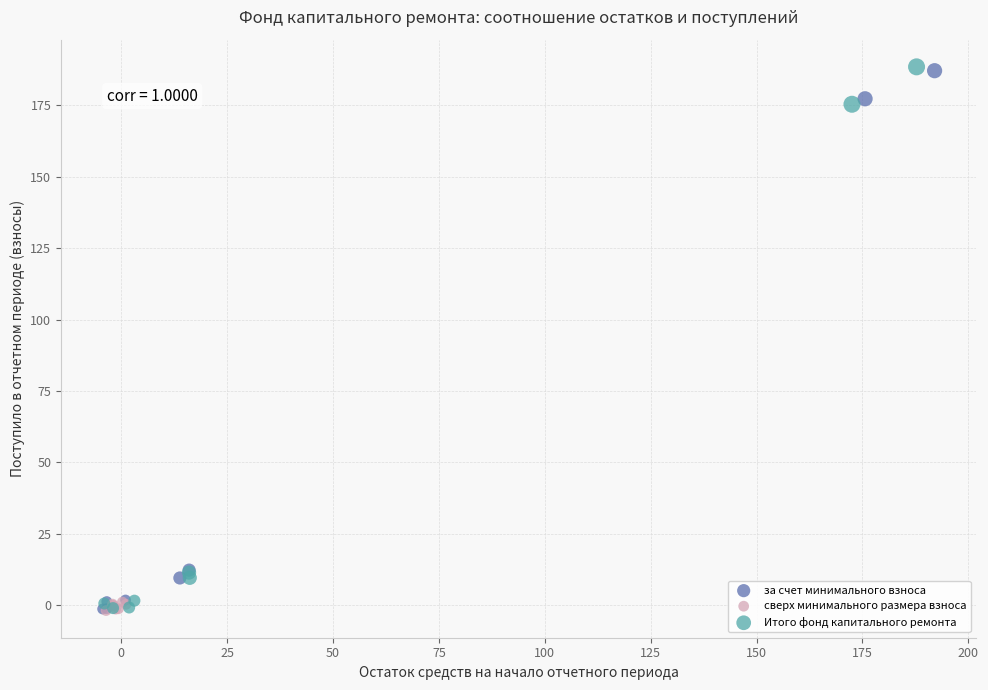

What are all the series names shown in the legend?

за счет минимального взноса, сверх минимального размера взноса, Итого фонд капитального ремонта